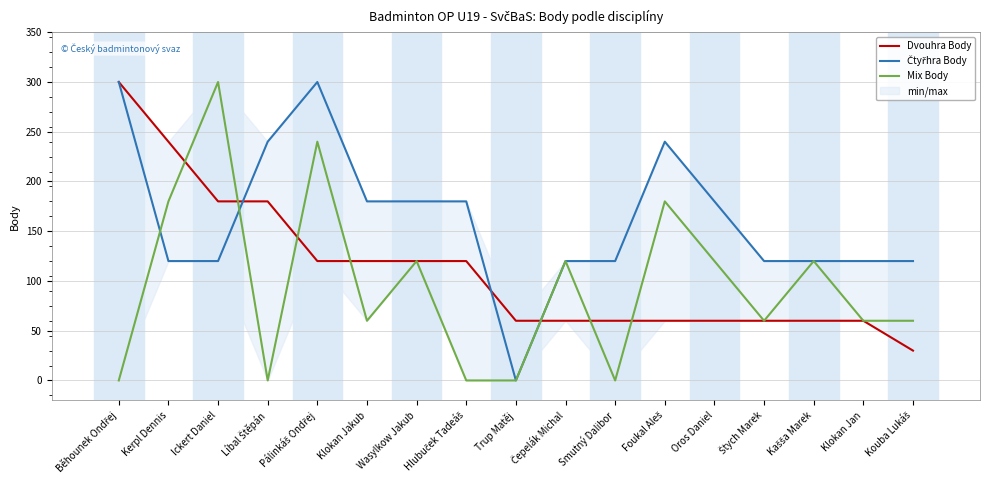

Which series has the largest total across all categories?

Čtyřhra Body